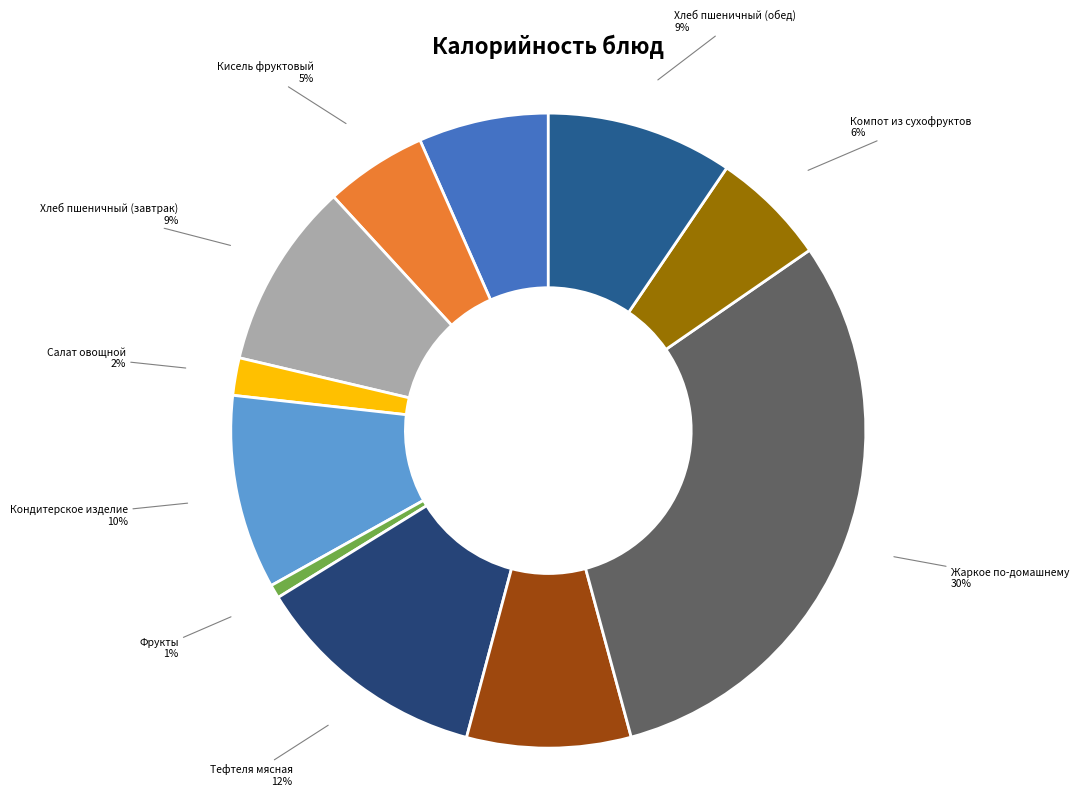

Is there a majority slice in this chart?

No